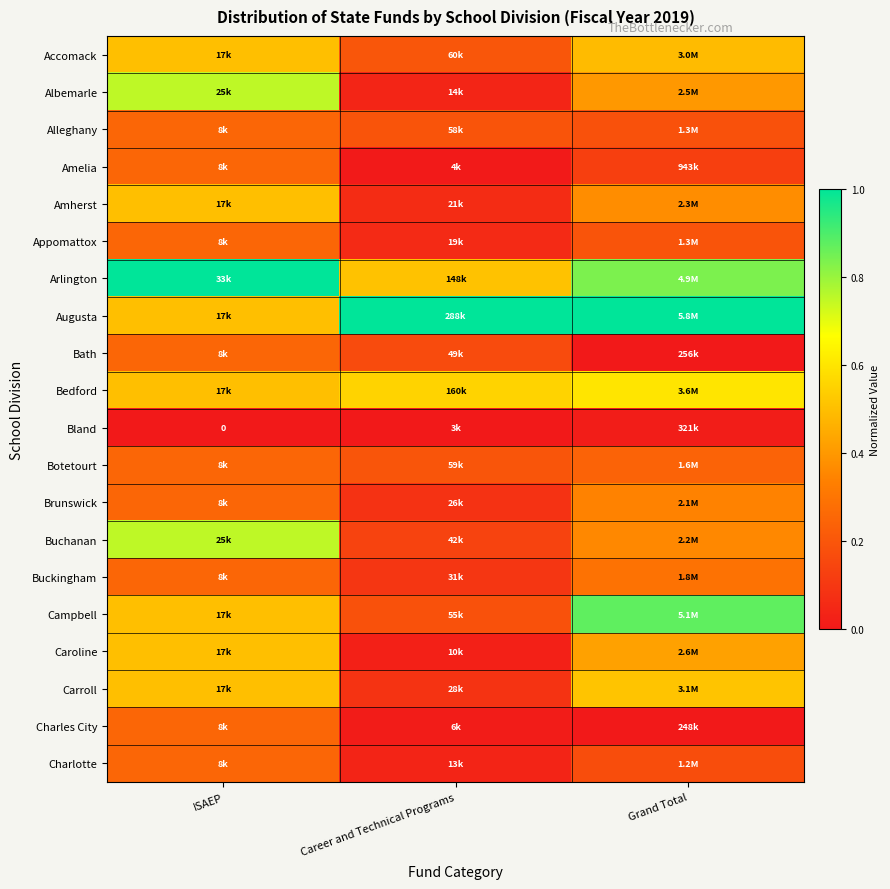

List the series in order of their peak value, lowest first.

Bland, Alleghany, Amelia, Appomattox, Bath, Botetourt, Charles City, Charlotte, Buckingham, Brunswick, Accomack, Amherst, Caroline, Carroll, Bedford, Albemarle, Buchanan, Campbell, Arlington, Augusta